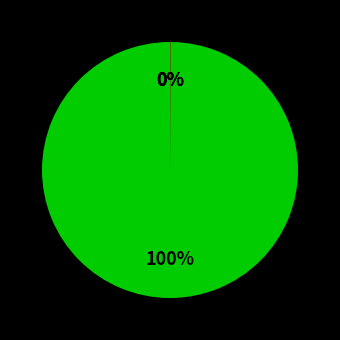

Which slice is the largest?

Non-Migrants